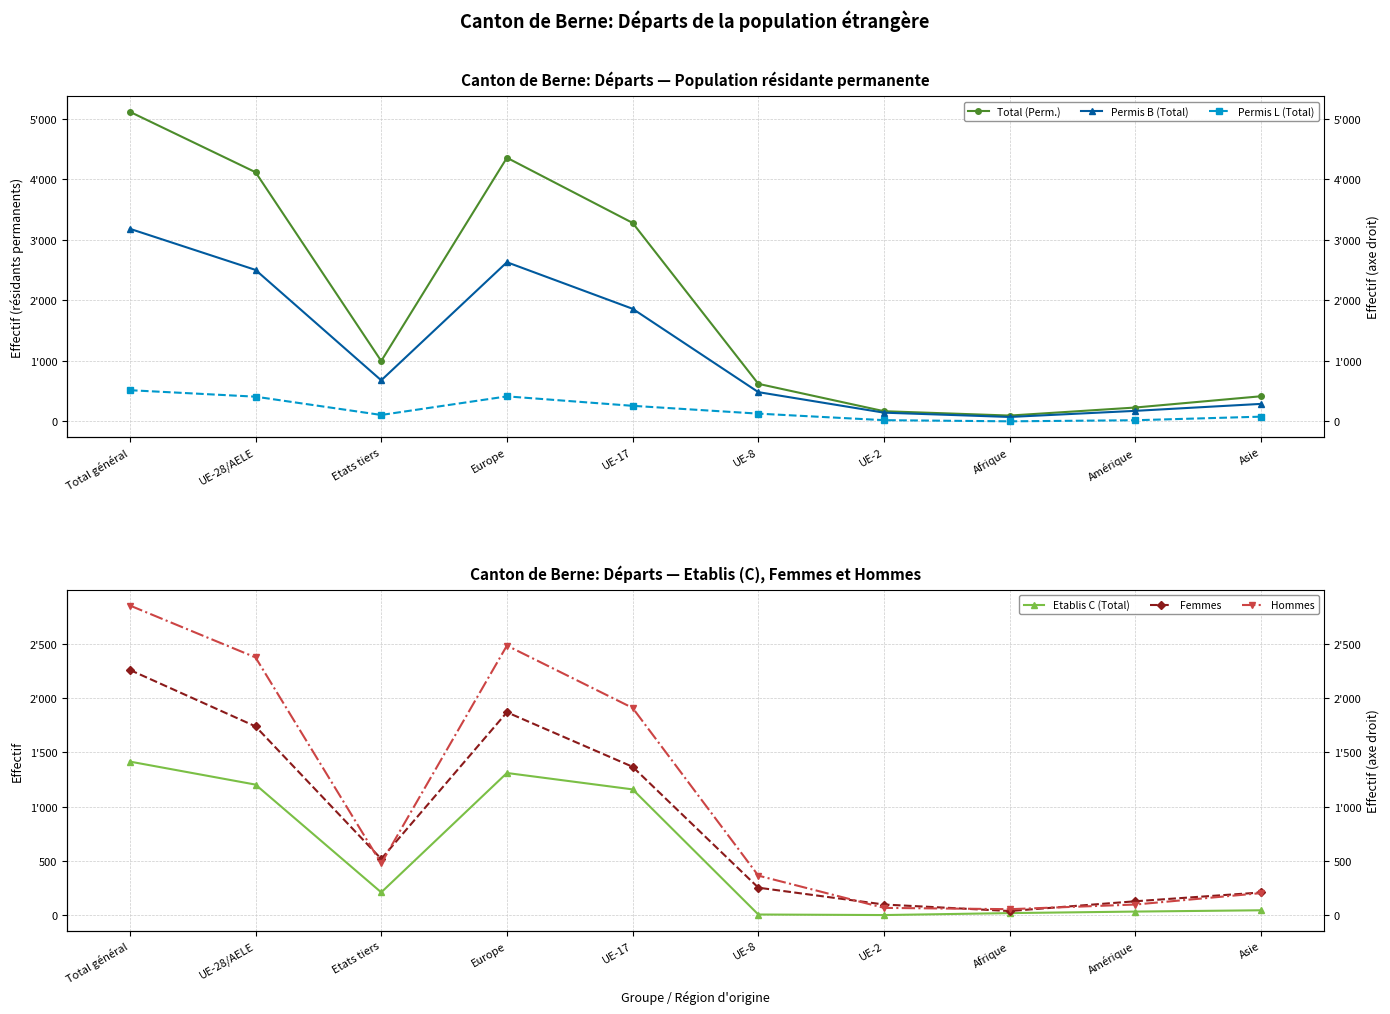

Where is the first local maximum for Femmes?

Europe